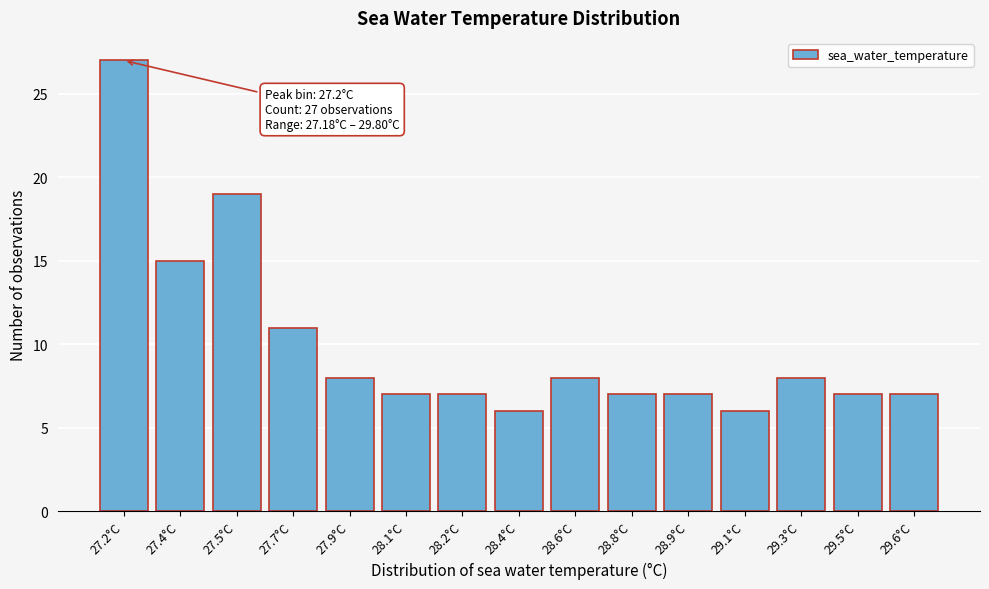

Reading right to left, what are all the values shown in this chart?

29.6°C=7	29.5°C=7	29.3°C=8	29.1°C=6	28.9°C=7	28.8°C=7	28.6°C=8	28.4°C=6	28.2°C=7	28.1°C=7	27.9°C=8	27.7°C=11	27.5°C=19	27.4°C=15	27.2°C=27